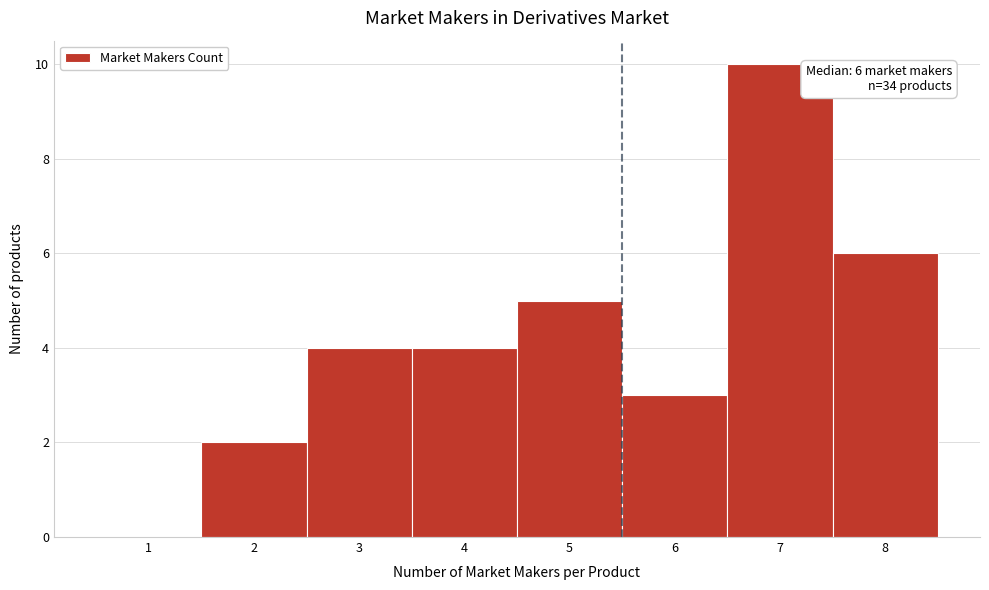

Over which range of the x-axis is the bar tallest?

6.5 to 7.5